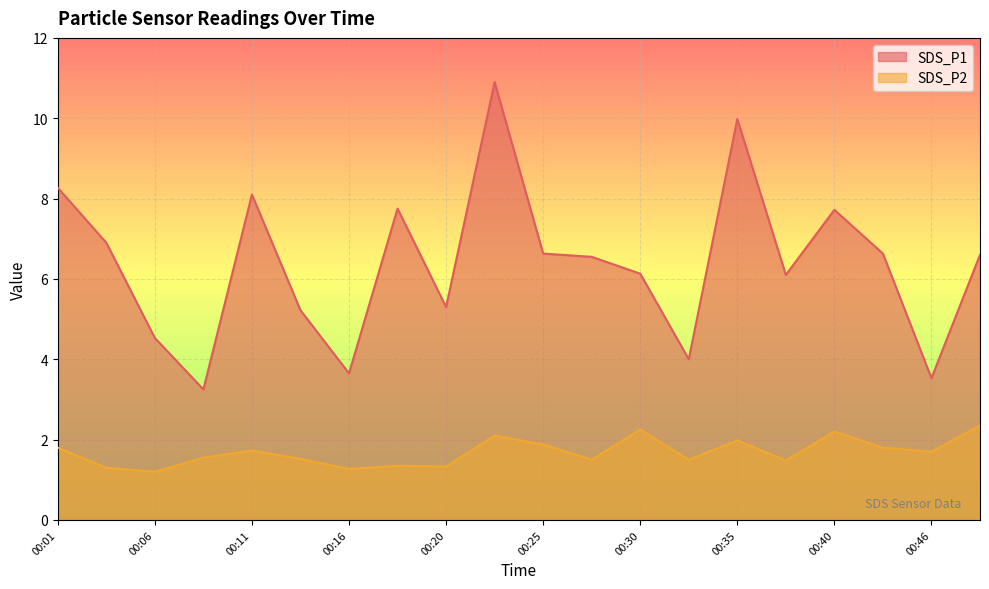

True or false: SDS_P1 and SDS_P2 intersect in this chart.

False